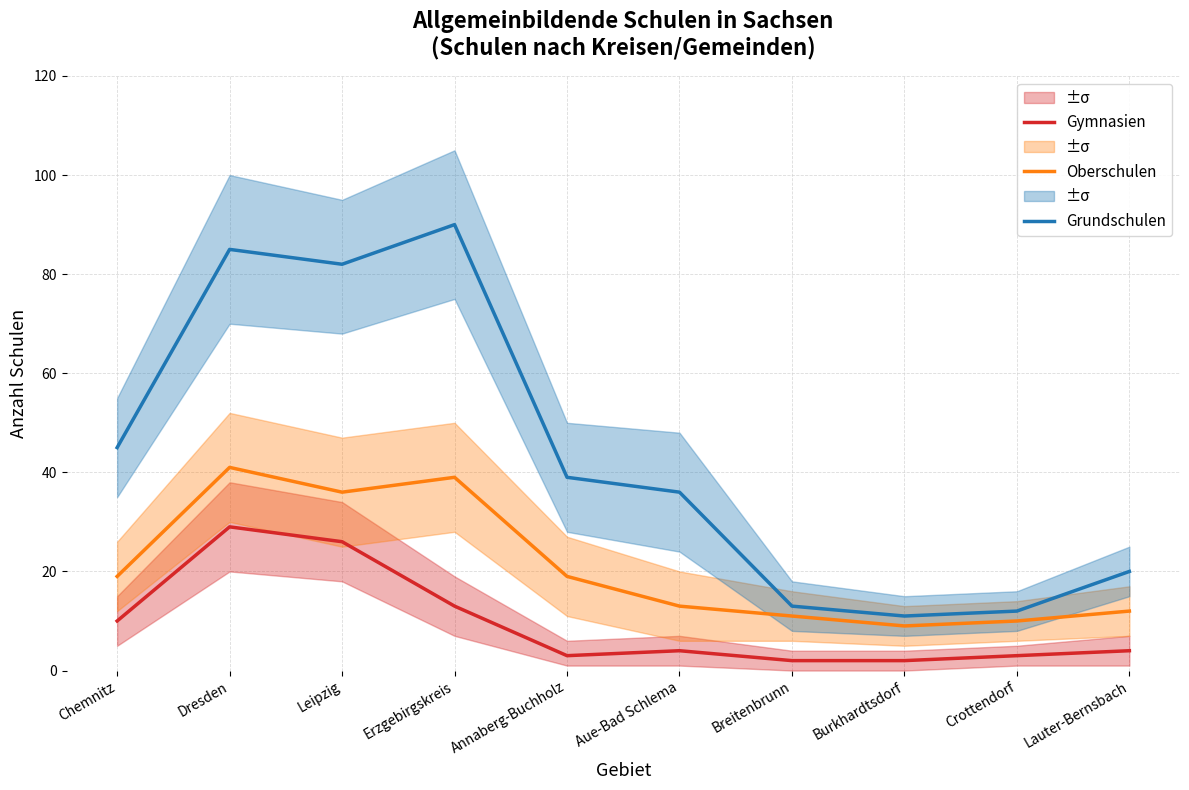

What is the label of the 1st point from the right?

Lauter-Bernsbach